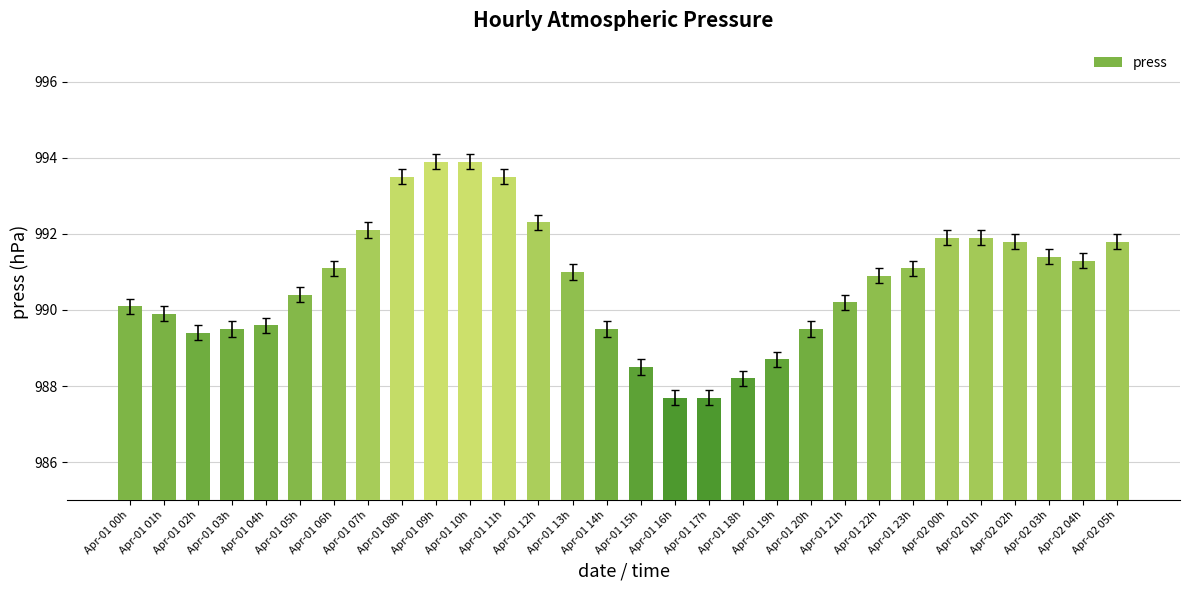

At which label does the data first exceed 991?

Apr-01 06h